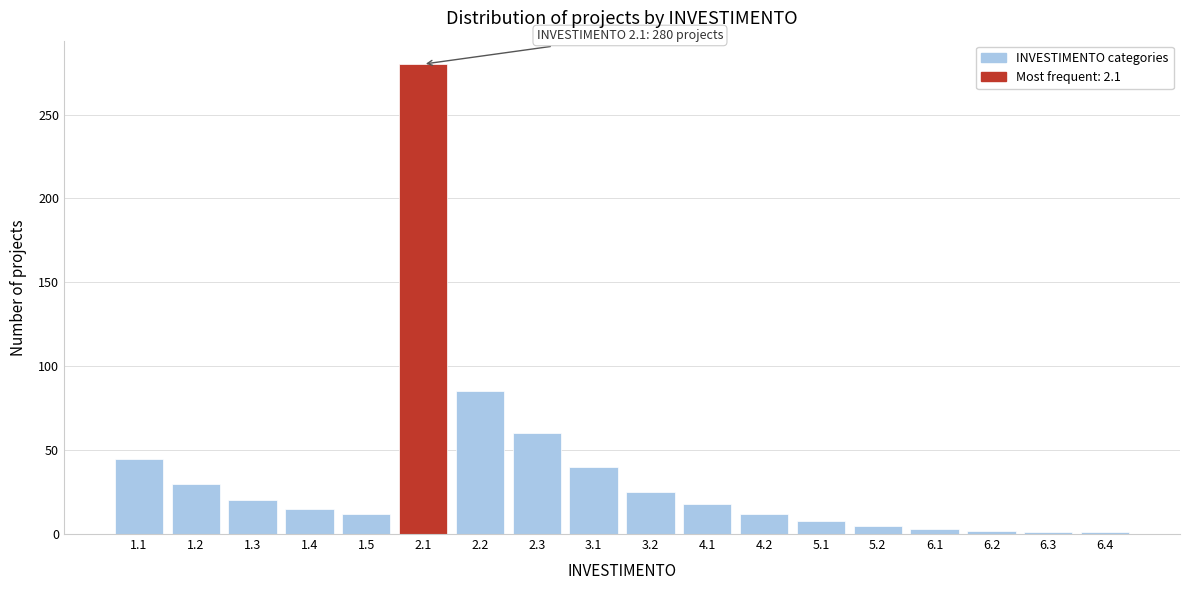

The value at 1.2 is 30. True or false?

True